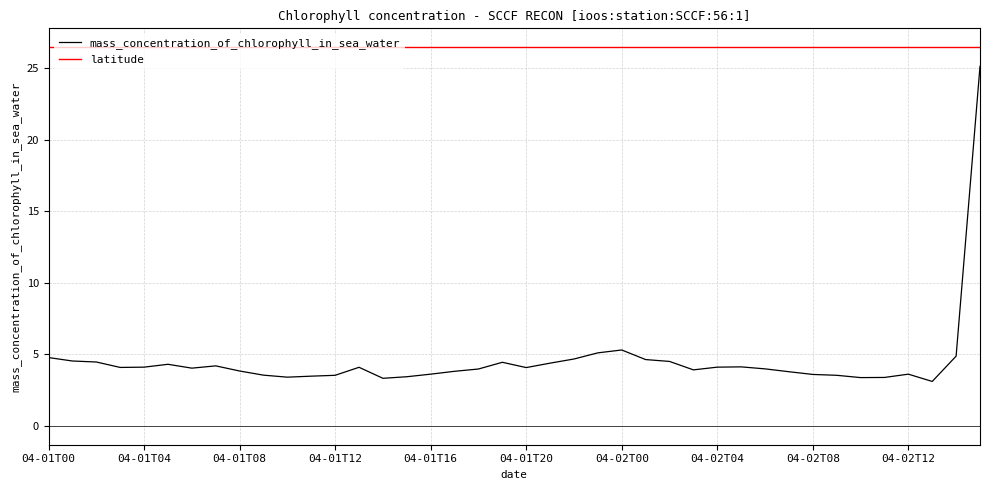

Which series has the widest spread of values?

mass_concentration_of_chlorophyll_in_sea_water